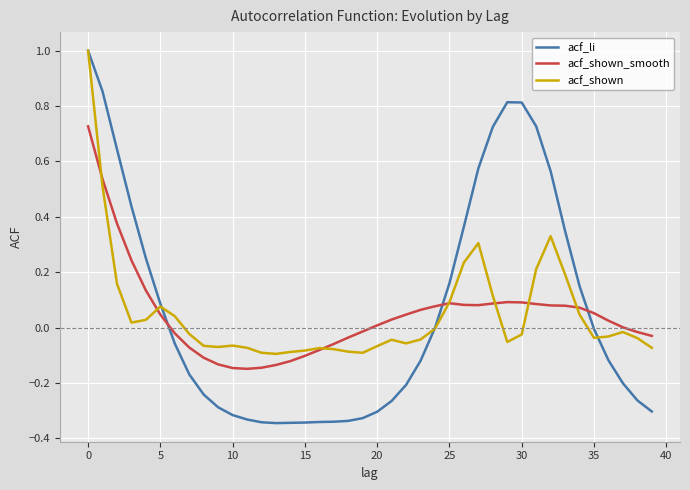

True or false: acf_shown_smooth and acf_li intersect in this chart.

True